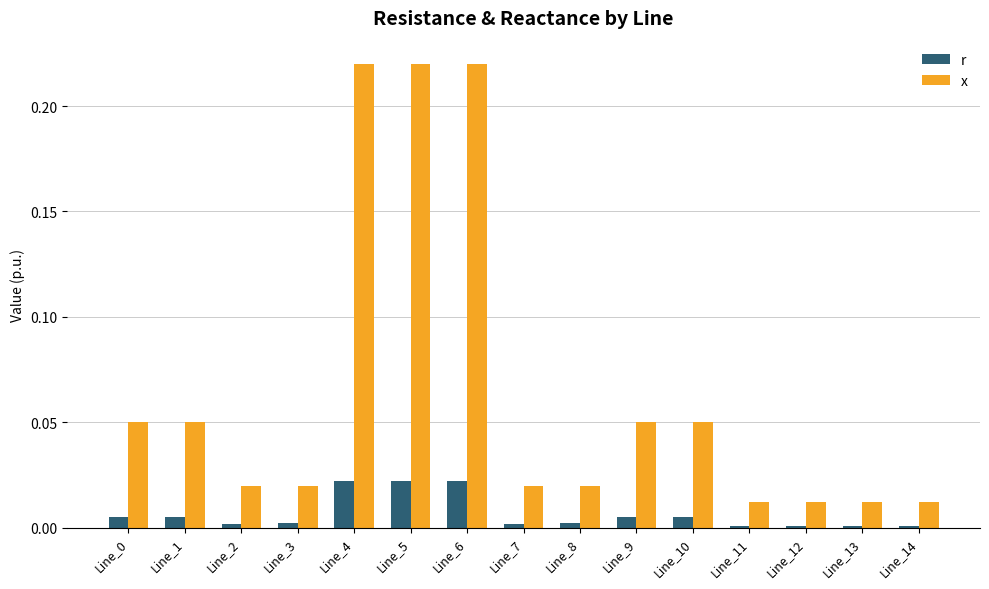

Does the chart contain any negative values?

No